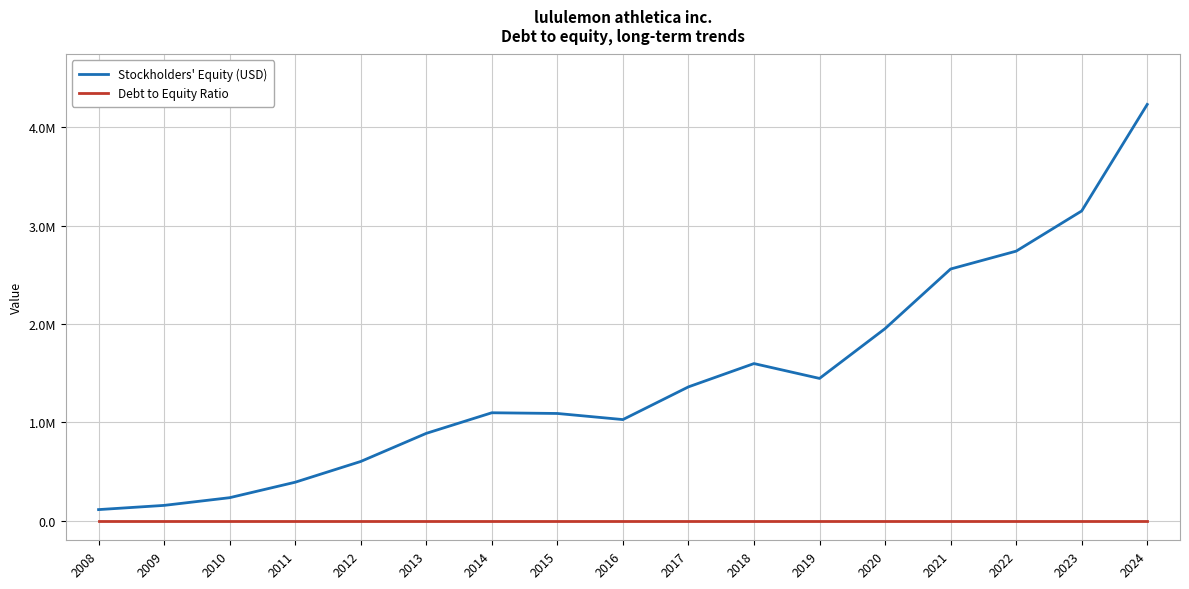

What are all the series names shown in the legend?

Stockholders' Equity (USD), Debt to Equity Ratio